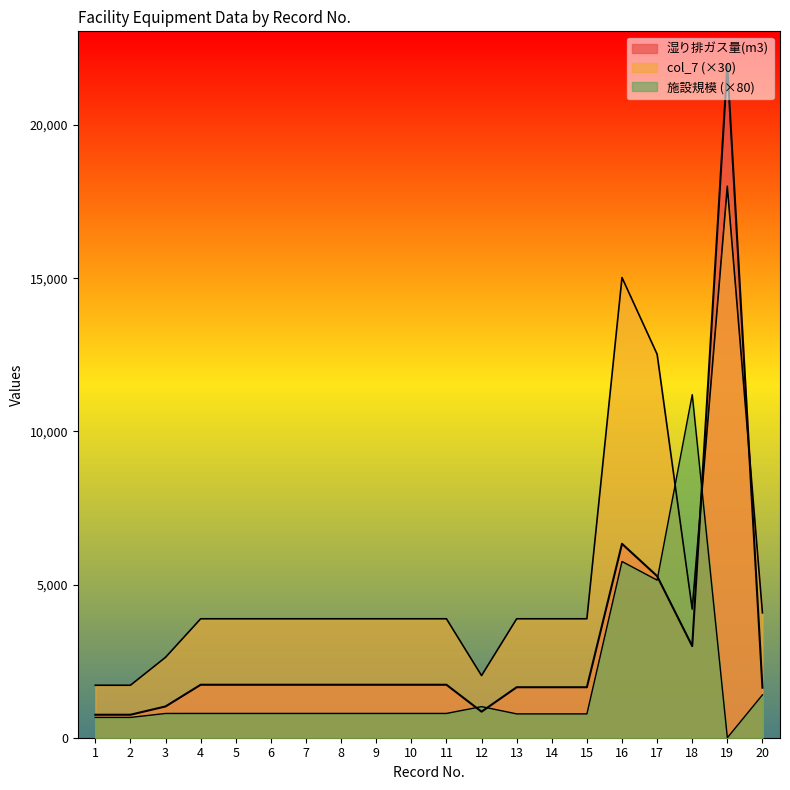

Which series changed the most between 11 and 13?

湿り排ガス量(m3)